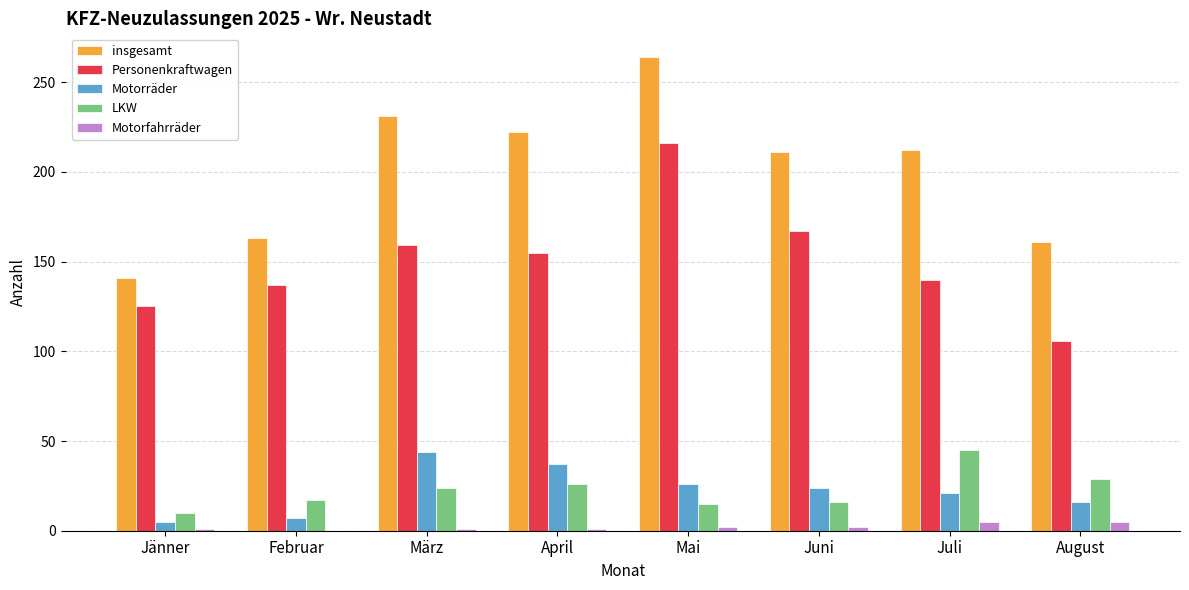

At which category is the sum across all series the highest?

Mai